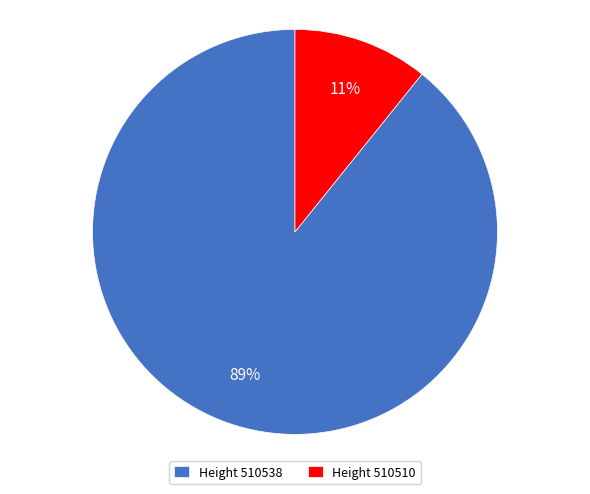

Which slice is the largest?

Height 510538